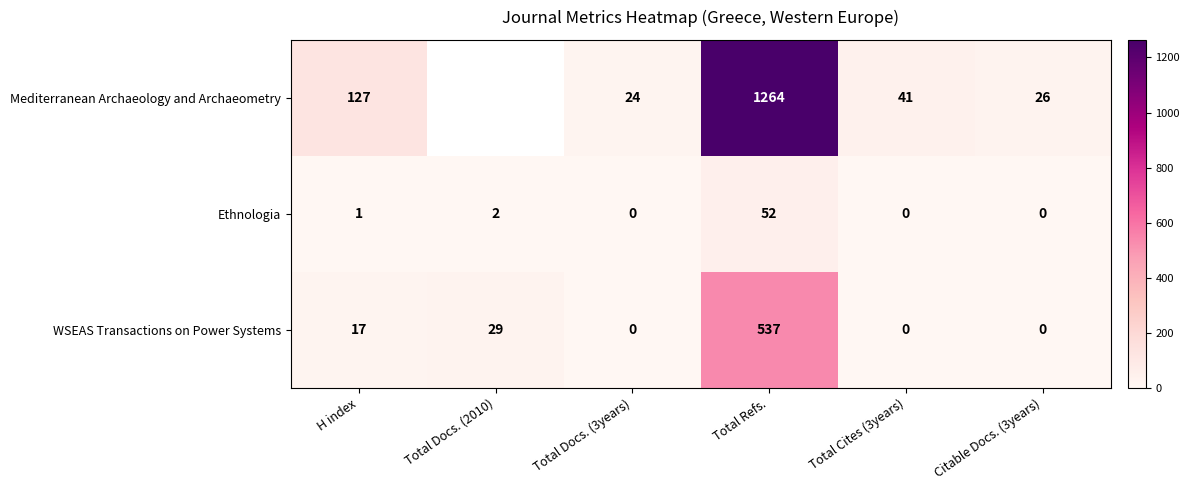

What is the total value across all series at Total Cites (3years)?

41